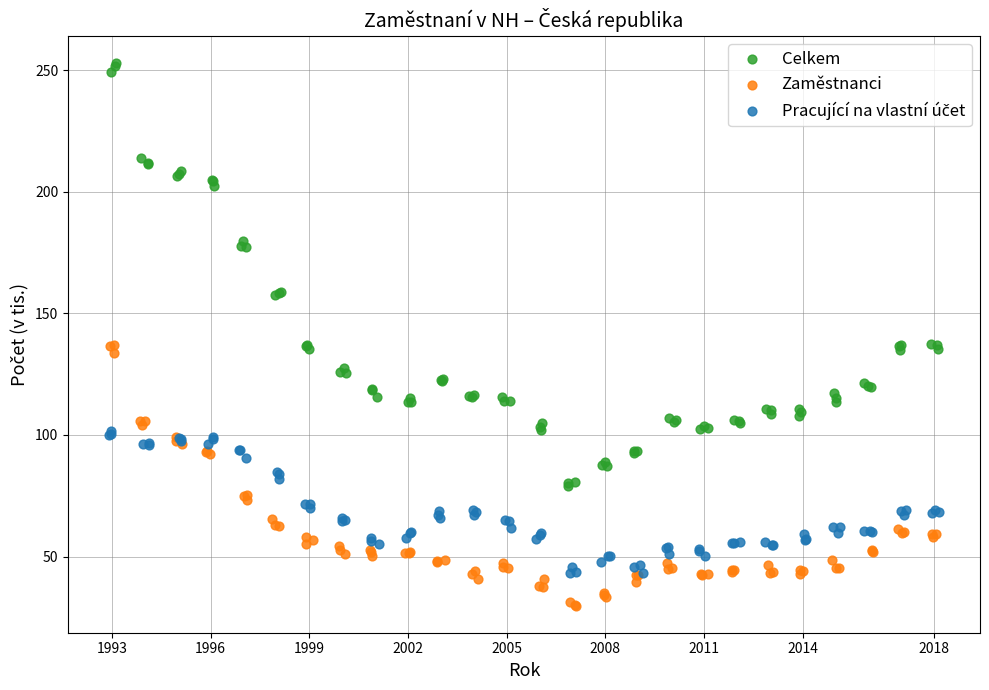

Which series contains the highest Y value?

Celkem